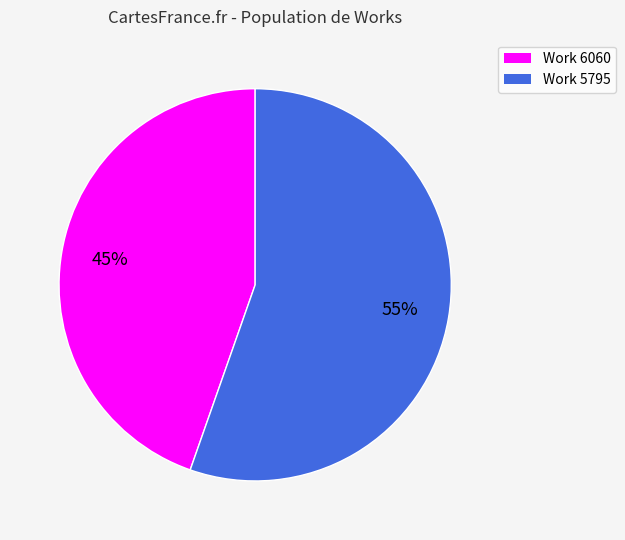

Does any single category account for the majority?

Yes